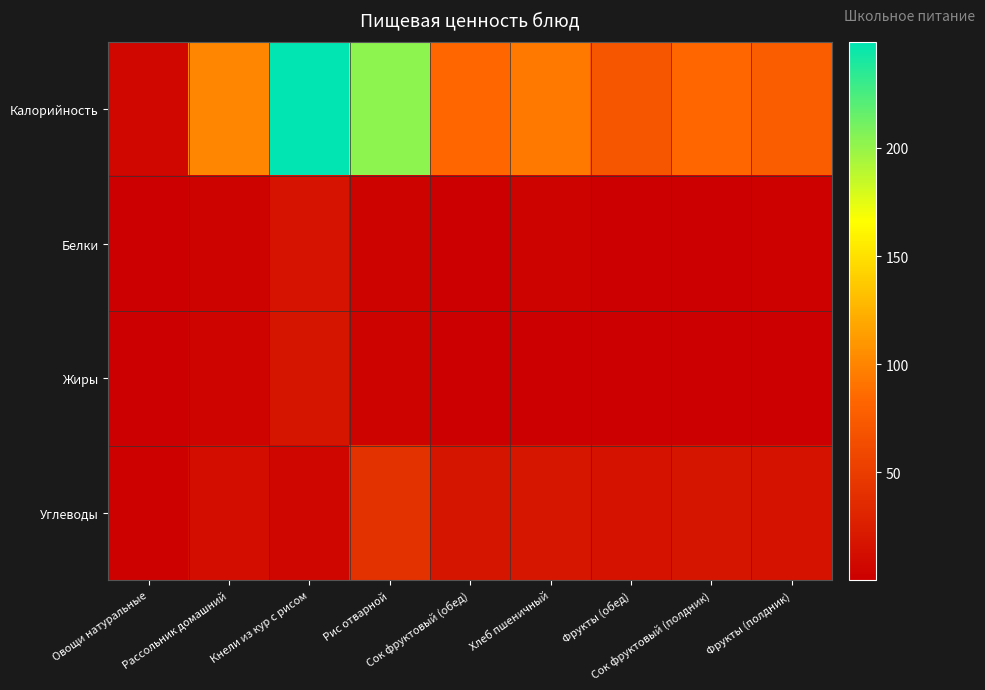

Reading left to right, transcribe all the data shown in this chart.

Калорийность: Овощи натуральные=6.6	Рассольник домашний=100.7	Кнели из кур с рисом=249.2	Рис отварной=202.9	Сок фруктовый (обед)=82.8	Хлеб пшеничный=94.0	Фрукты (обед)=70.5	Сок фруктовый (полдник)=82.8	Фрукты (полдник)=76.0
Белки: Овощи натуральные=0.4	Рассольник домашний=3.1	Кнели из кур с рисом=15.7	Рис отварной=3.8	Сок фруктовый (обед)=0.9	Хлеб пшеничный=3.2	Фрукты (обед)=0.8	Сок фруктовый (полдник)=0.9	Фрукты (полдник)=1.6
Жиры: Овощи натуральные=0.1	Рассольник домашний=4.4	Кнели из кур с рисом=18.2	Рис отварной=3.1	Сок фруктовый (обед)=0.2	Хлеб пшеничный=0.4	Фрукты (обед)=0.8	Сок фруктовый (полдник)=0.2	Фрукты (полдник)=0.4
Углеводы: Овощи натуральные=1.1	Рассольник домашний=11.9	Кнели из кур с рисом=5.6	Рис отварной=40.0	Сок фруктовый (обед)=18.2	Хлеб пшеничный=19.3	Фрукты (обед)=14.7	Сок фруктовый (полдник)=18.2	Фрукты (полдник)=15.0